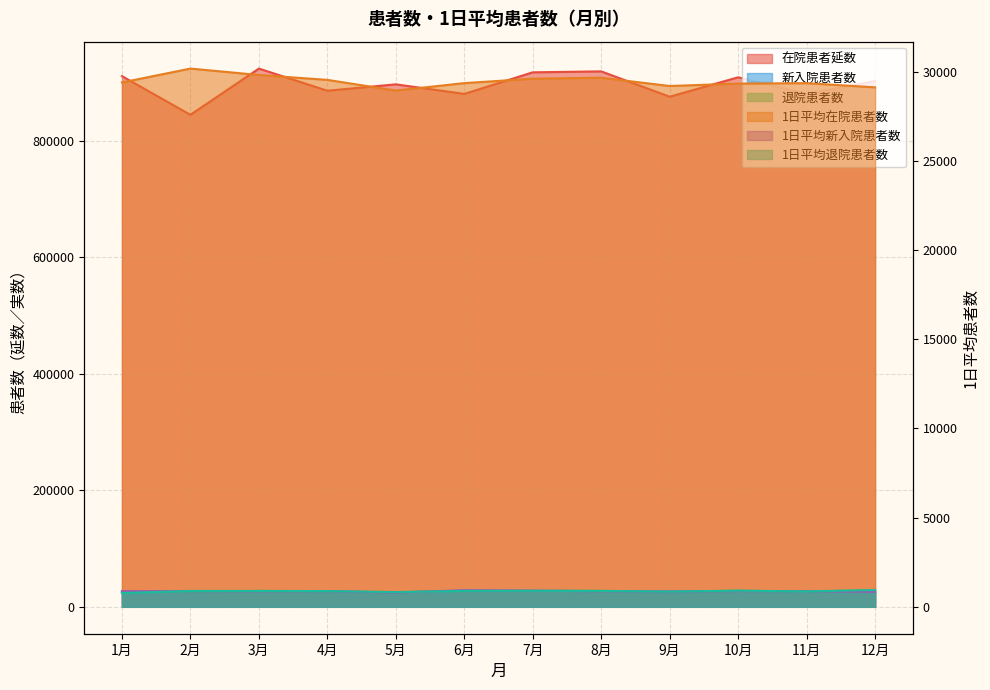

How many times do 1日平均退院患者数 and 1日平均新入院患者数 cross each other?

7